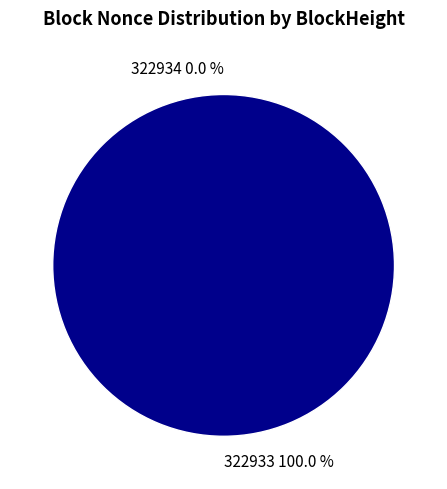

Which category accounts for the majority?

322933